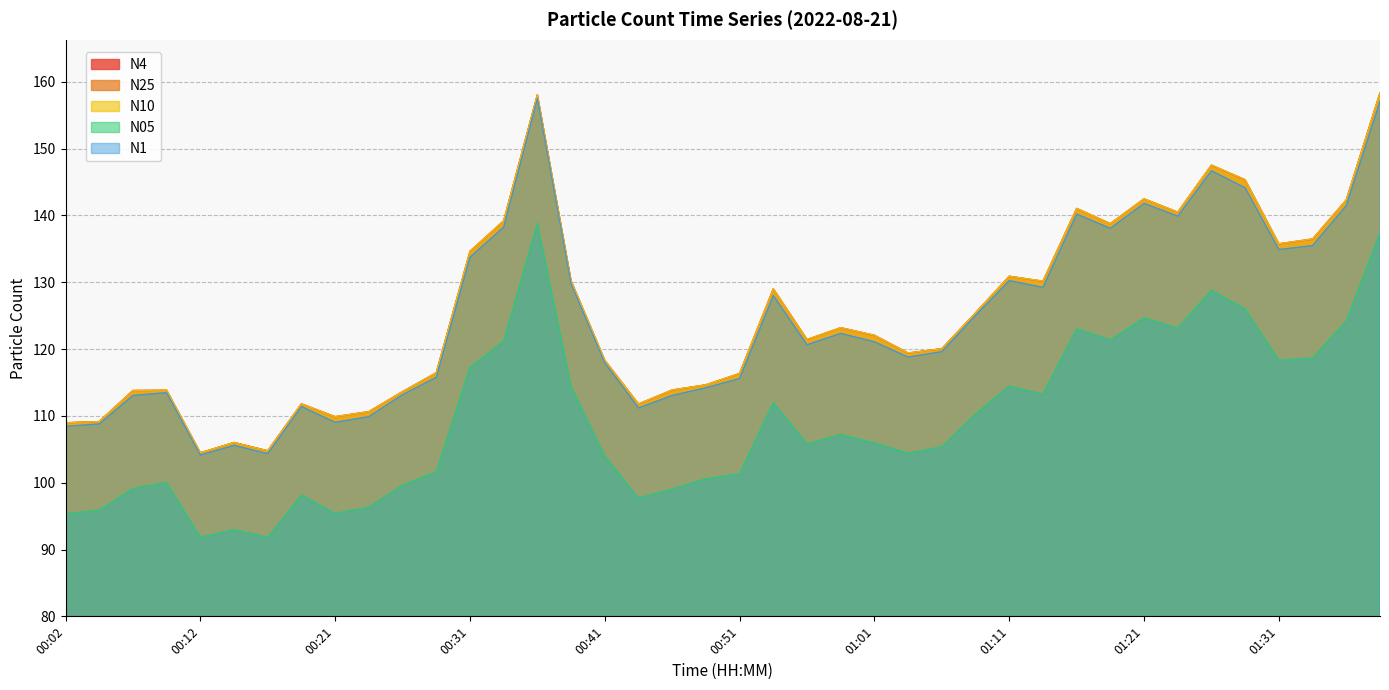

At which category does the chart reach its peak across all series?

01:38